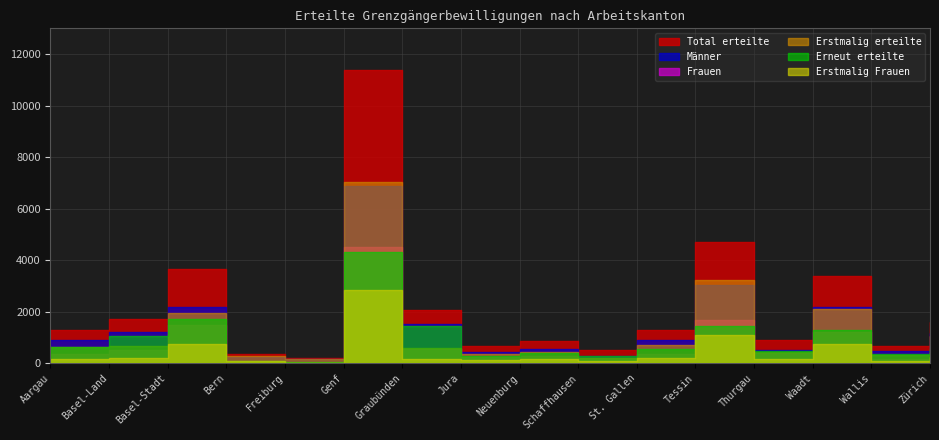

Is it true that Erneut erteilte equals 63 at Freiburg?

False